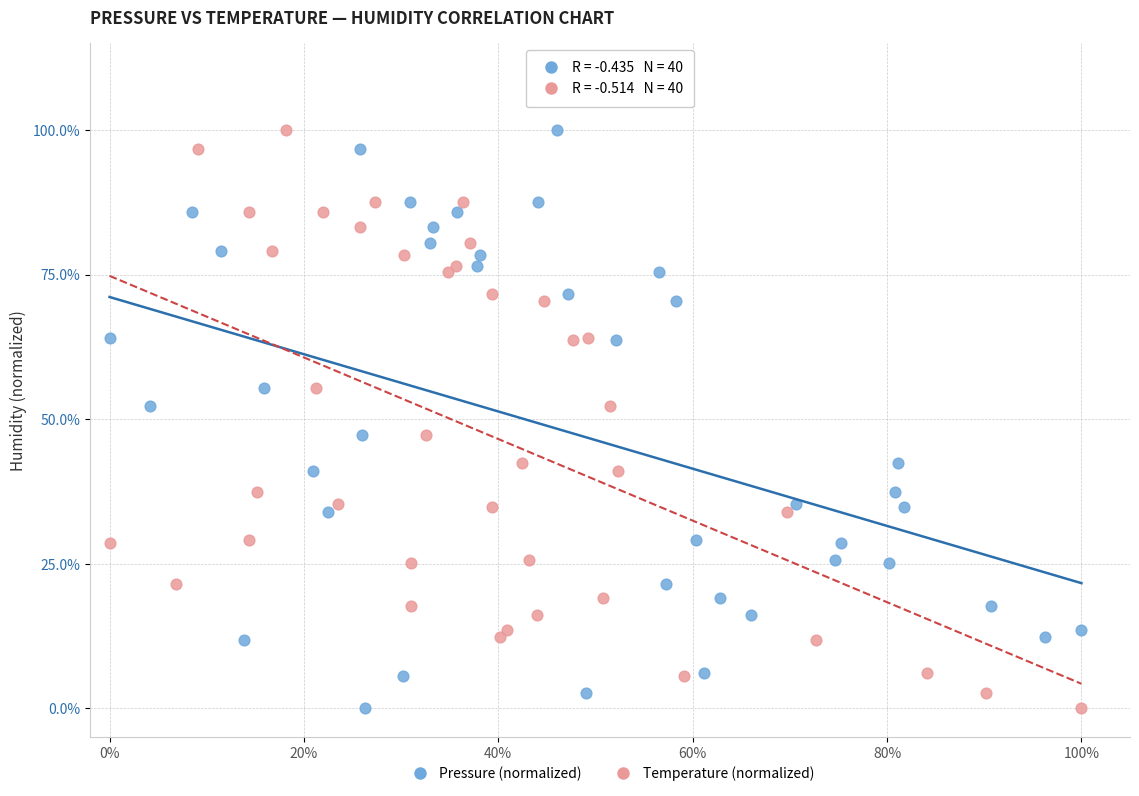

What are all the series names shown in the legend?

Pressure (normalized), Temperature (normalized)